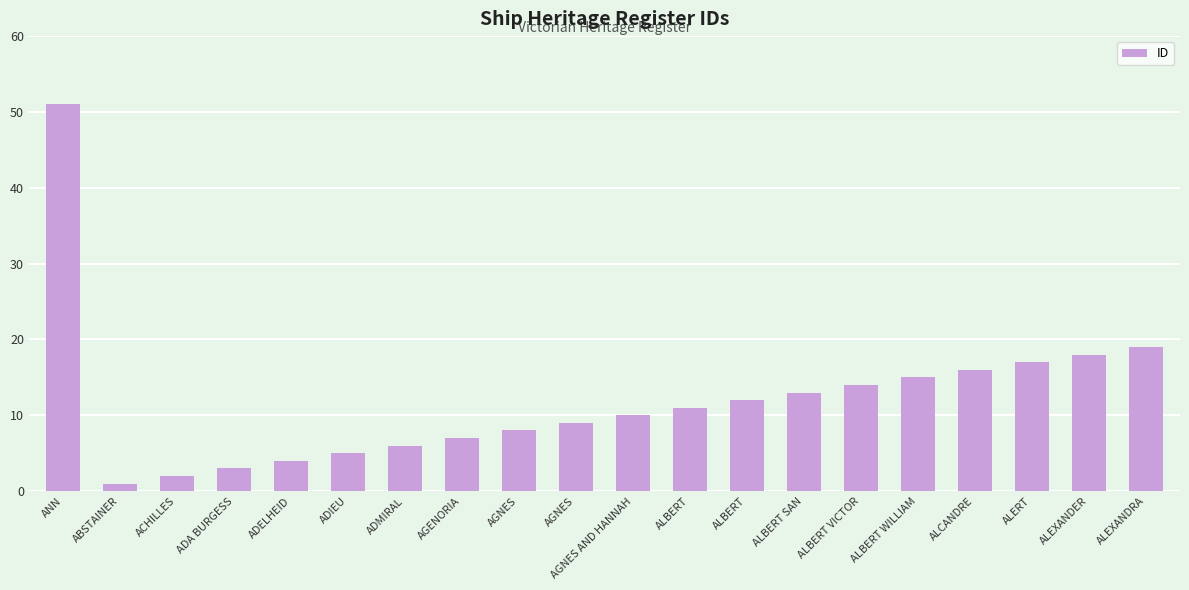

List the labels in order of value, largest first.

ANN, ALEXANDRA, ALEXANDER, ALERT, ALCANDRE, ALBERT WILLIAM, ALBERT VICTOR, ALBERT SAN, ALBERT, ALBERT, AGNES AND HANNAH, AGNES, AGNES, AGENORIA, ADMIRAL, ADIEU, ADELHEID, ADA BURGESS, ACHILLES, ABSTAINER